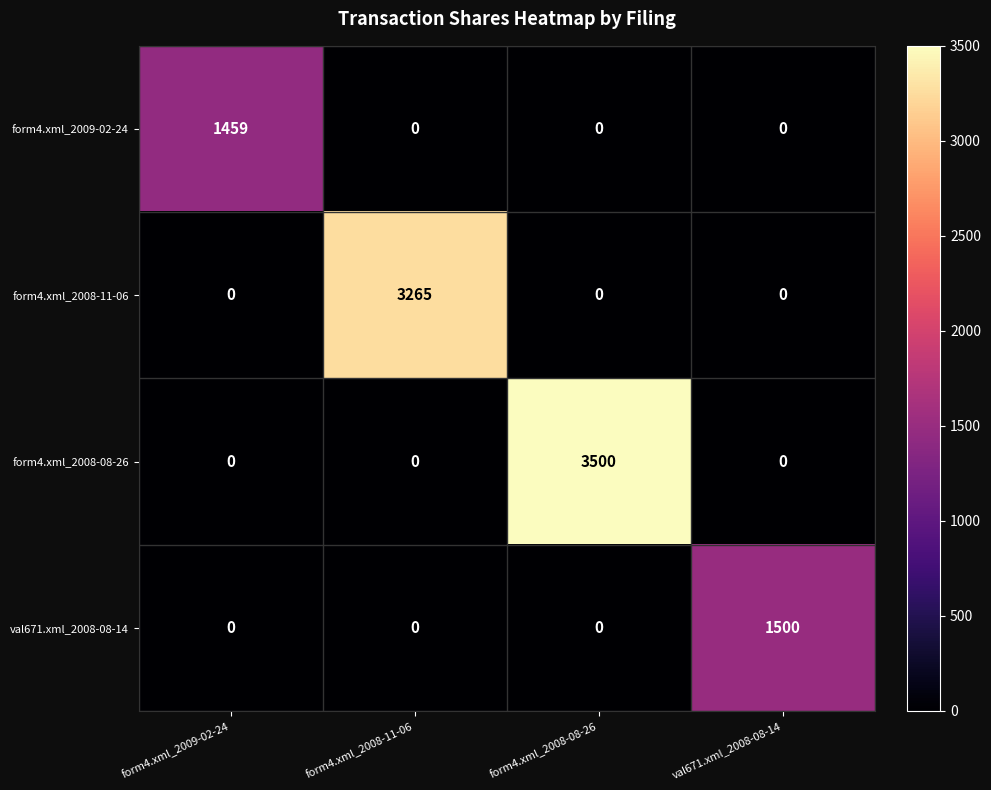

Which series changed the most between form4.xml_2009-02-24 and form4.xml_2008-08-26?

form4.xml_2008-08-26